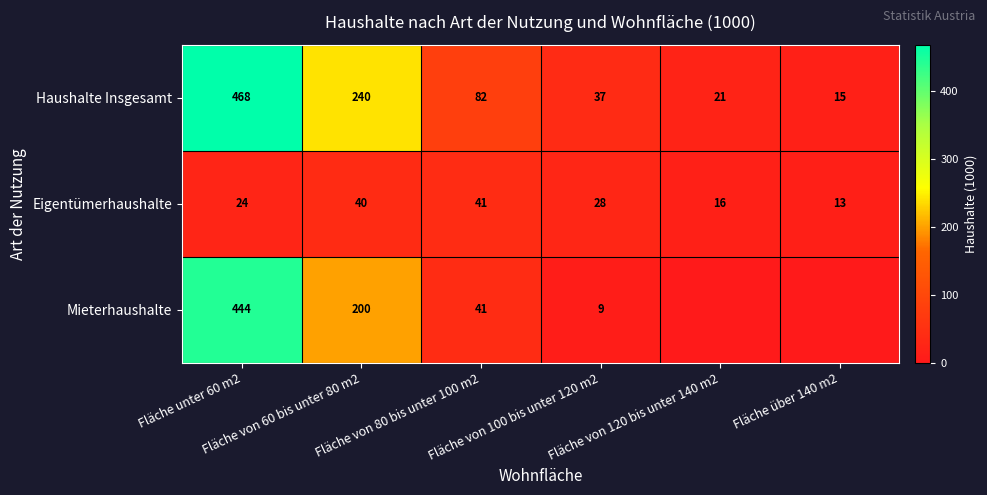

What is the minimum value for Eigentümerhaushalte?

13